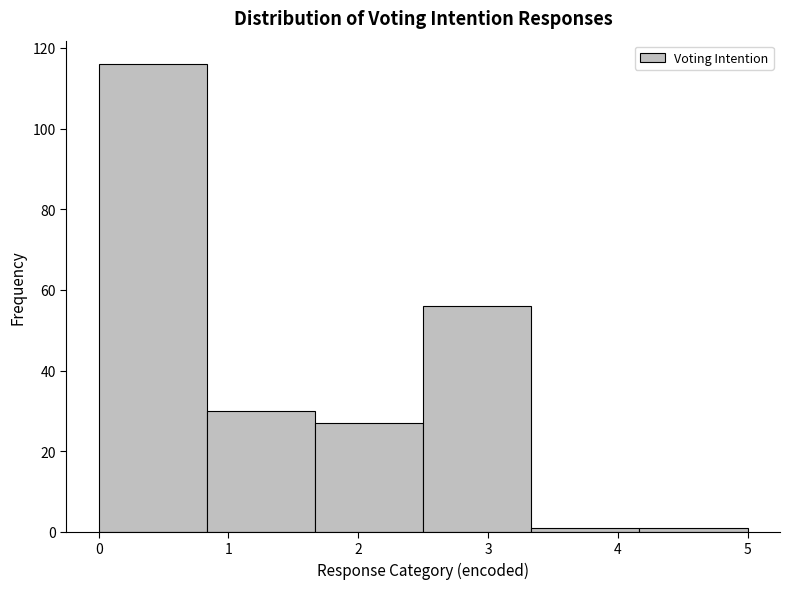

Over which range of the x-axis is the bar tallest?

0.0 to 0.8